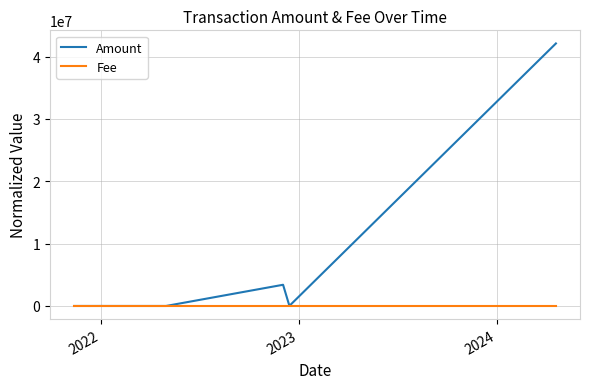

What is the value of the Amount point at the 27th from the left?

42114623.0